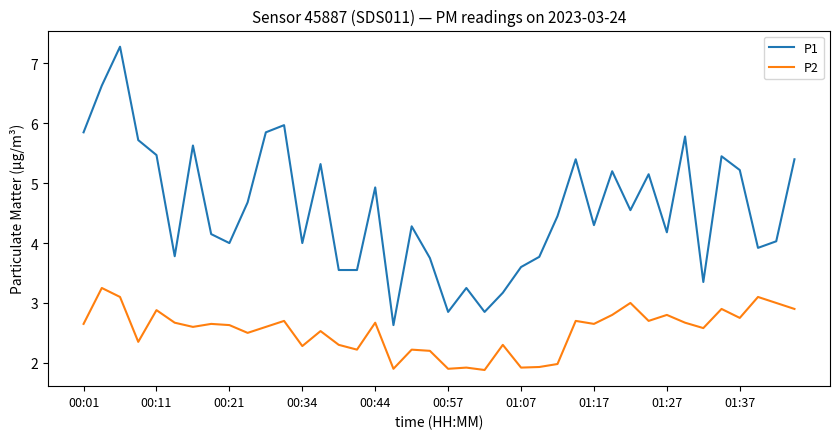

True or false: P1 and P2 cross at least once.

False